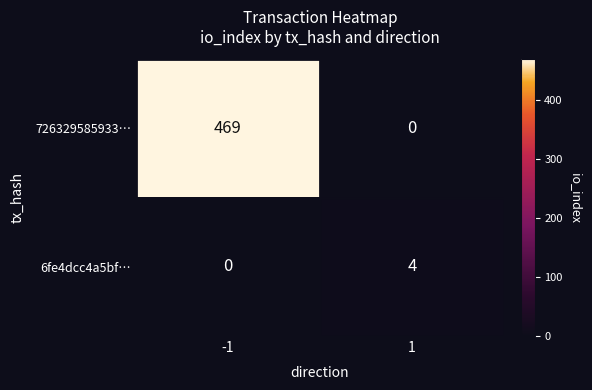

What is the maximum value for 6fe4dcc4a5bf…?

4